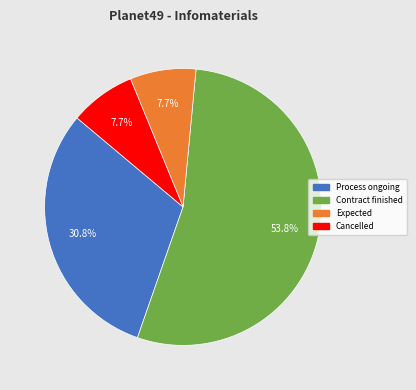

Does any single category account for the majority?

Yes